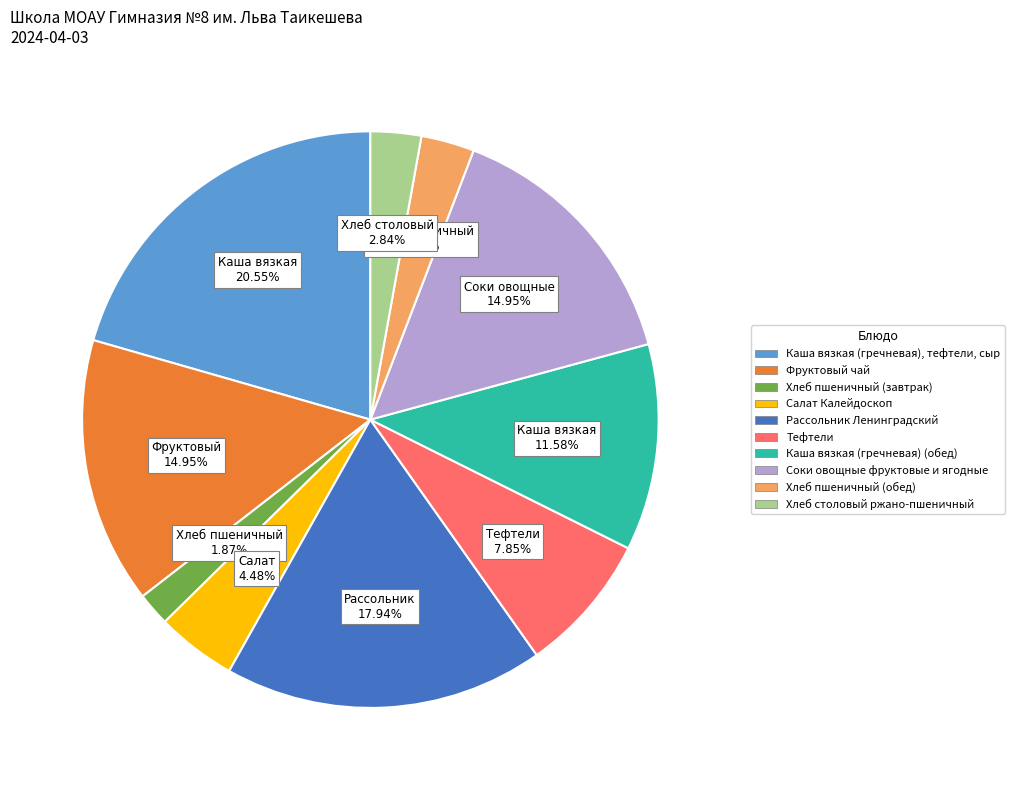

Is Соки овощные фруктовые и ягодные the majority of the pie?

No